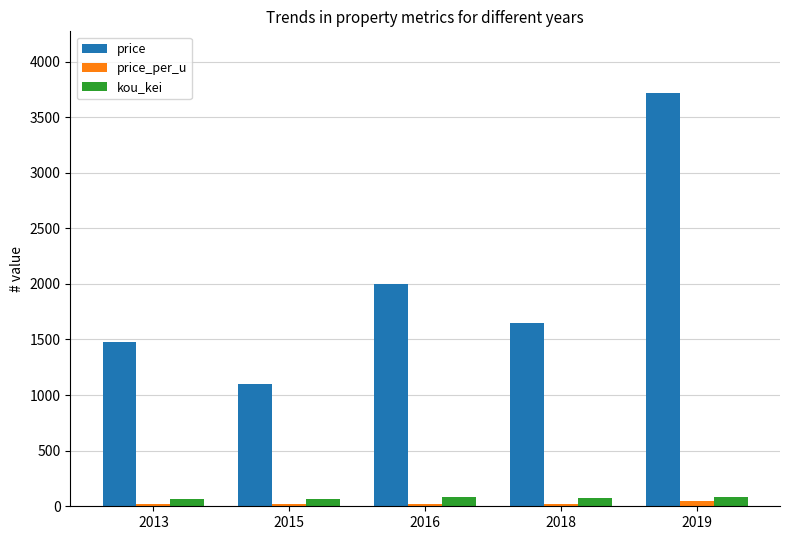

What is the value of the price bar at the 2nd from the left?

1100.0